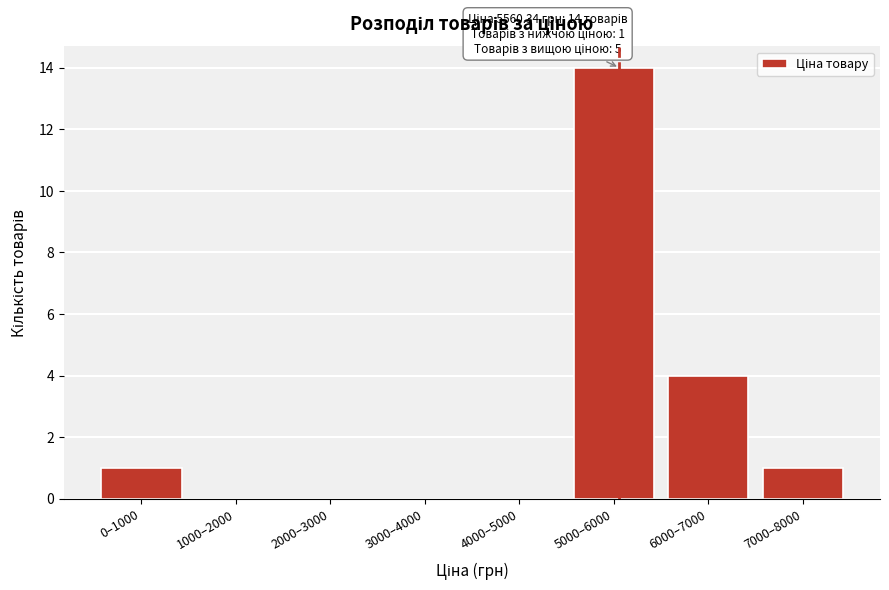

Reading right to left, transcribe all the data shown in this chart.

7000–8000=1	6000–7000=4	5000–6000=14	4000–5000=0	3000–4000=0	2000–3000=0	1000–2000=0	0–1000=1